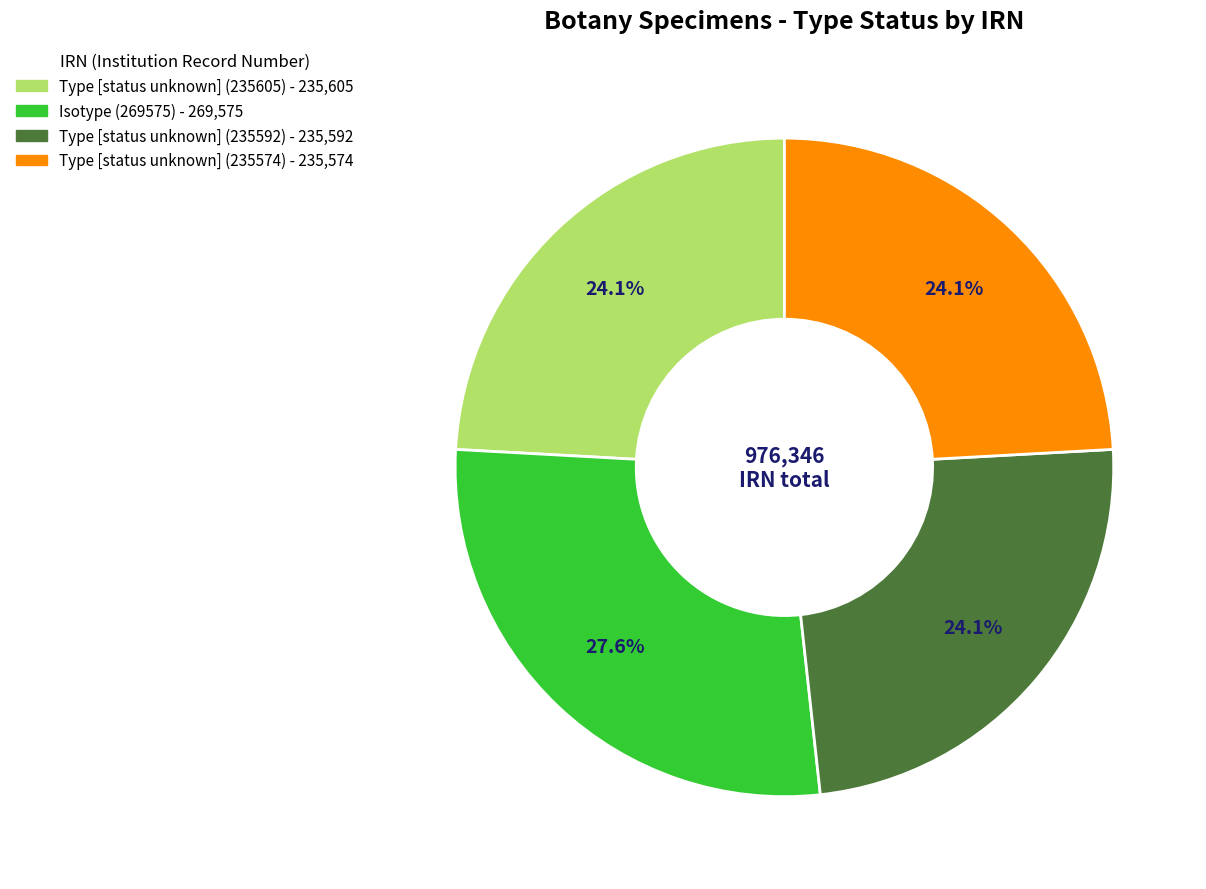

Which slice is the largest?

Isotype (269575)